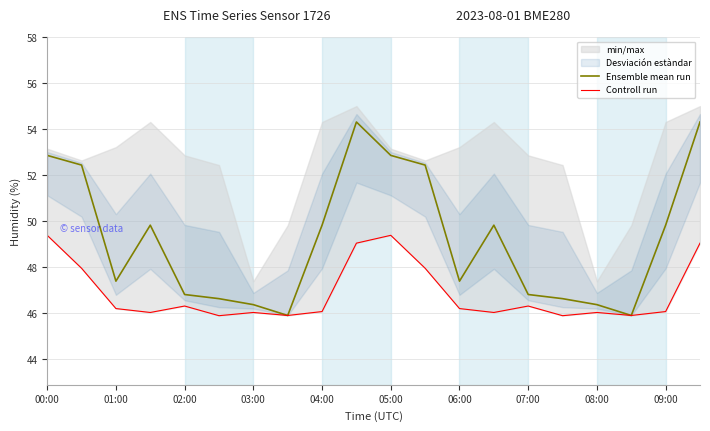

What is the minimum value for Ensemble mean run?

45.9